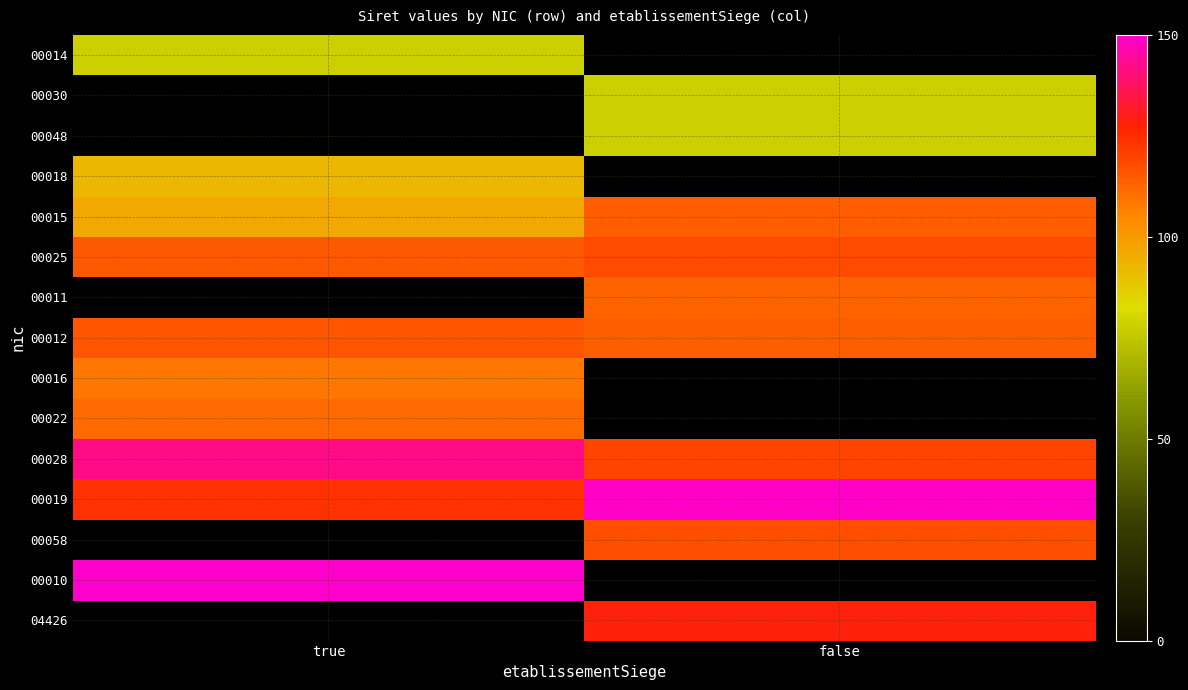

What is the highest value of the 00012 series?

116.4